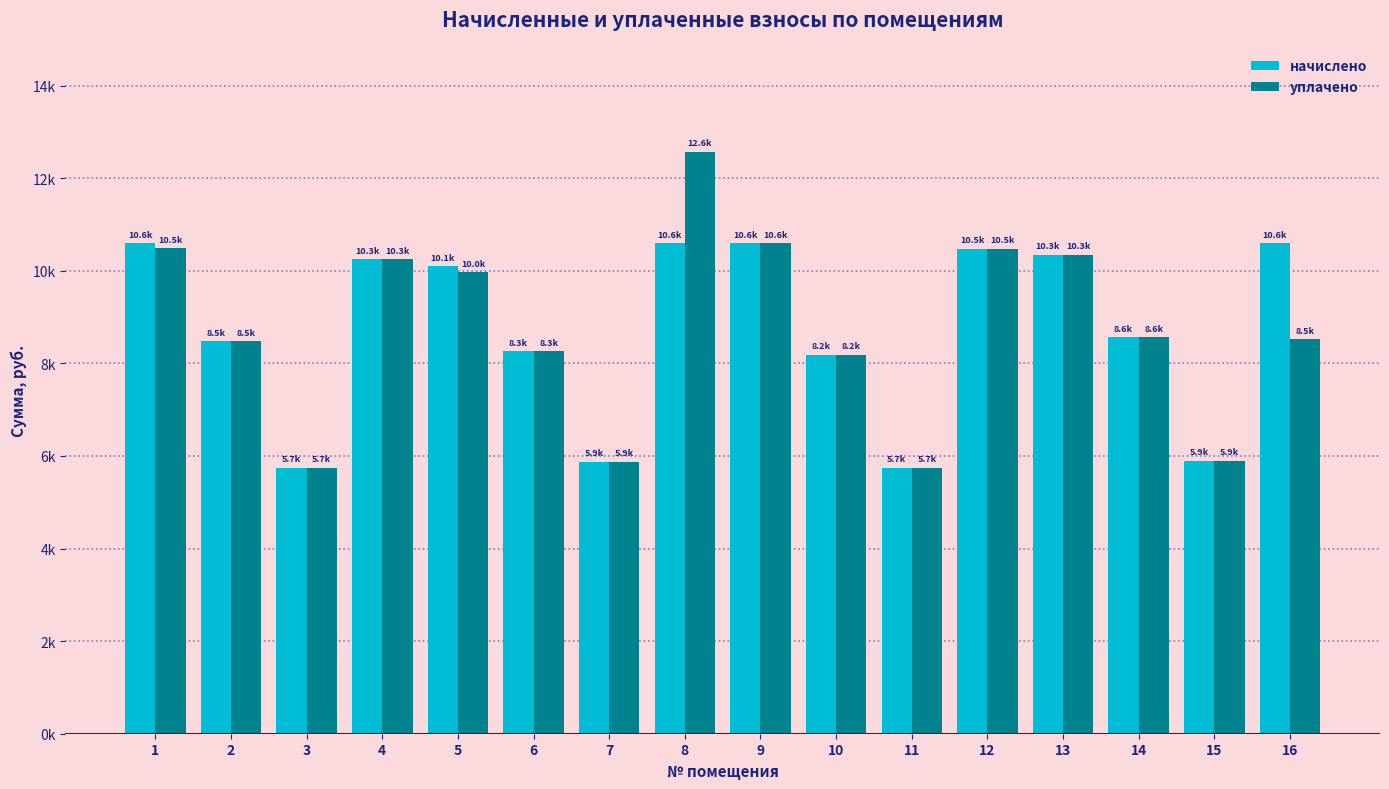

What is the sum of all уплачено values?

139987.4